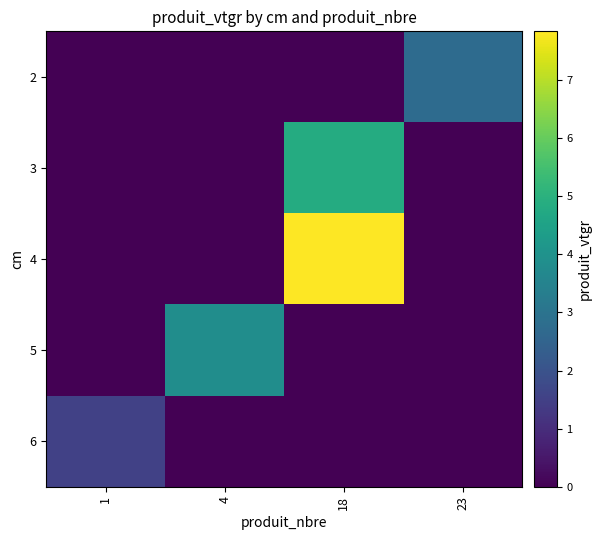

What is the spread (max minus min) of values at 18?

7.8